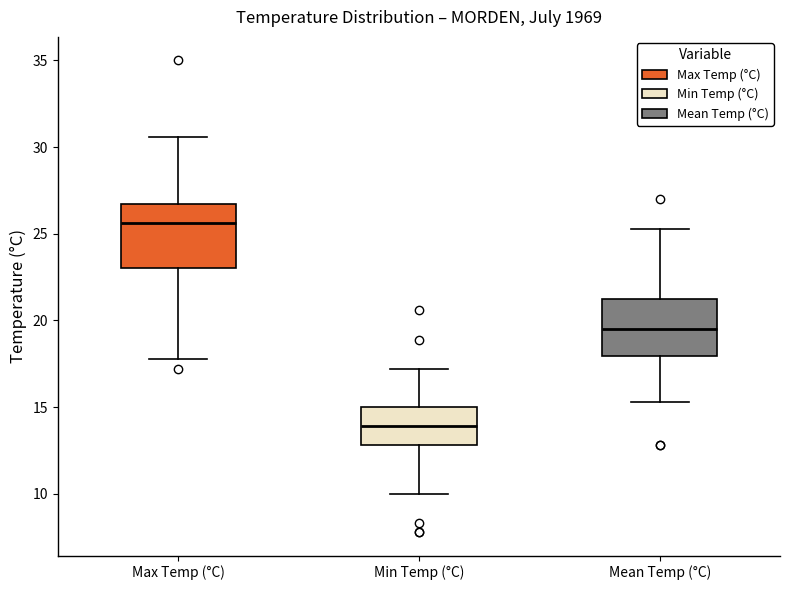

Reading left to right, read every box against the y-axis: the position of its median line, the range the box covers, and the ends of its whiskers. The values are not printed on the chart, so give them approximately, as read against the axis.

Max Temp (°C): median 25.5, box 23.0 to 26.5, whiskers 18.0 to 30.5
Min Temp (°C): median 14.0, box 13.0 to 15.0, whiskers 10.0 to 17.0
Mean Temp (°C): median 19.5, box 18.0 to 21.5, whiskers 15.5 to 25.5